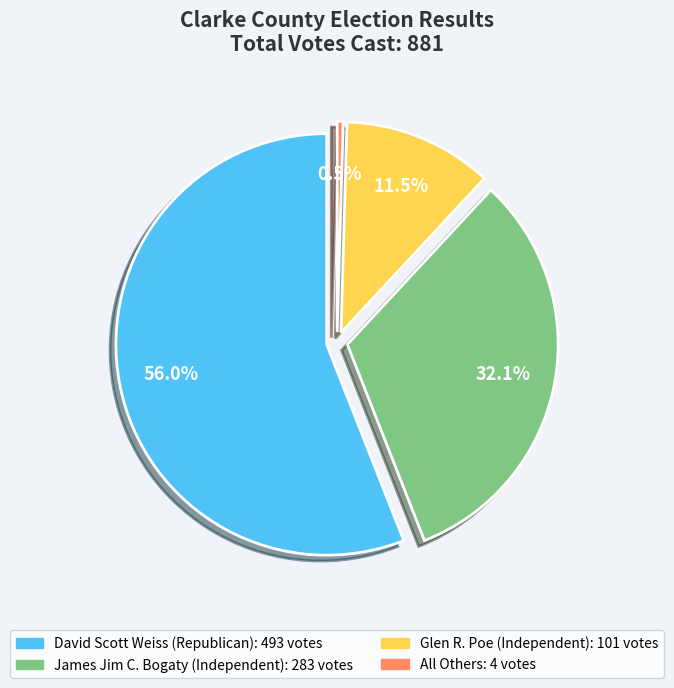

What is the majority slice?

David Scott Weiss (Republican)